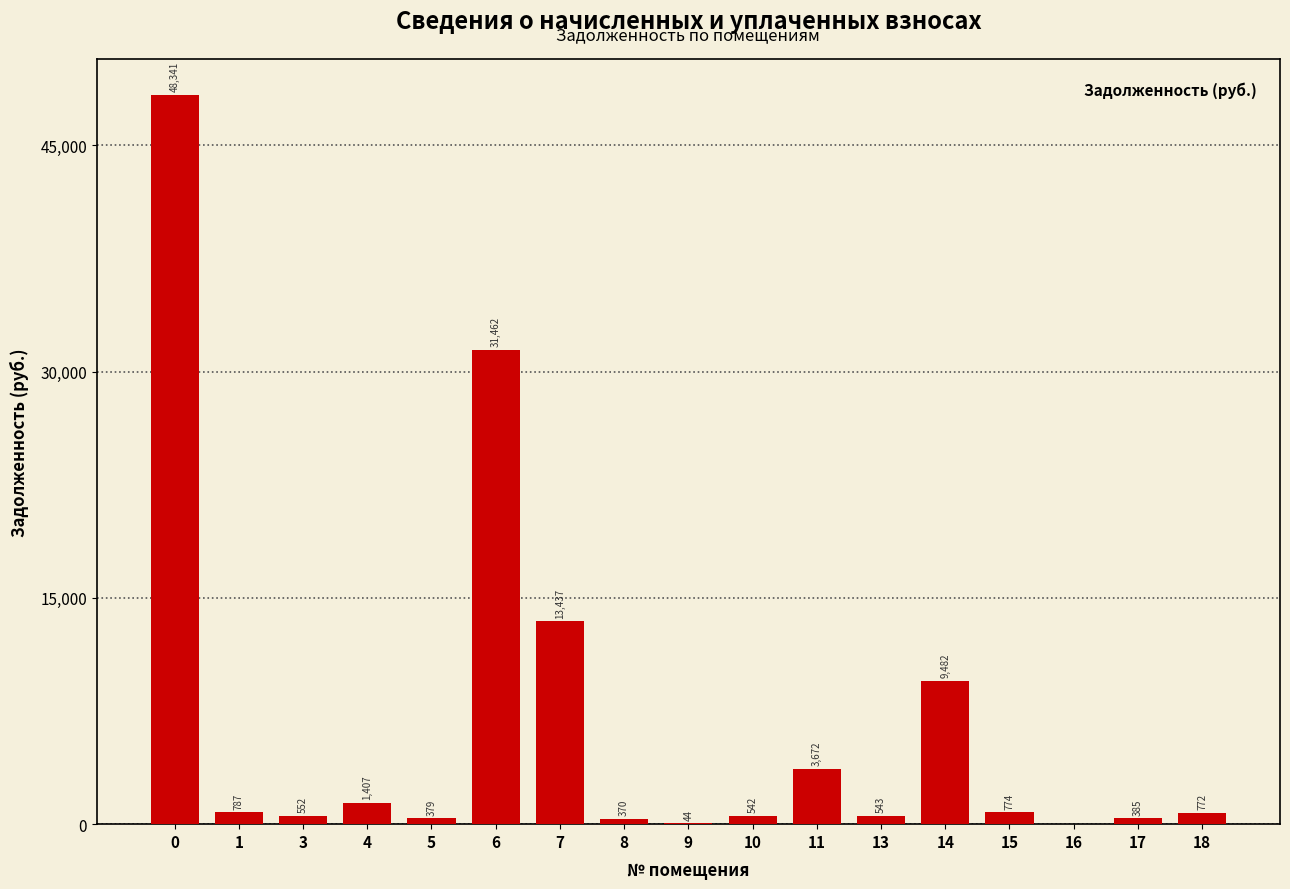

Between 6 and 3, which is larger?

6